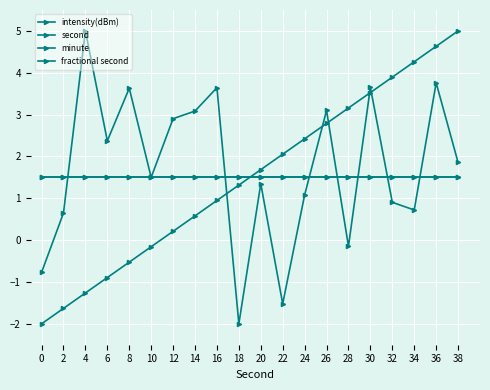

Which series has the widest spread of values?

intensity(dBm)